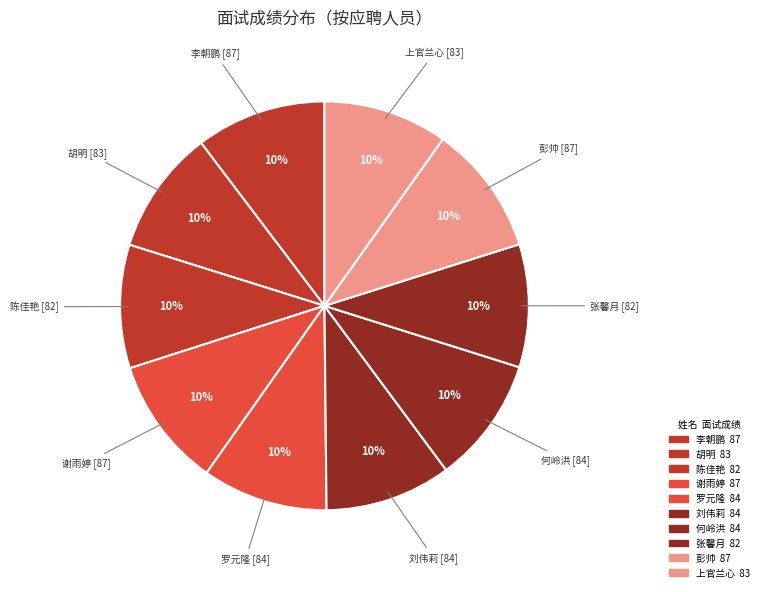

Which category has the biggest portion of the pie?

李朝鹏